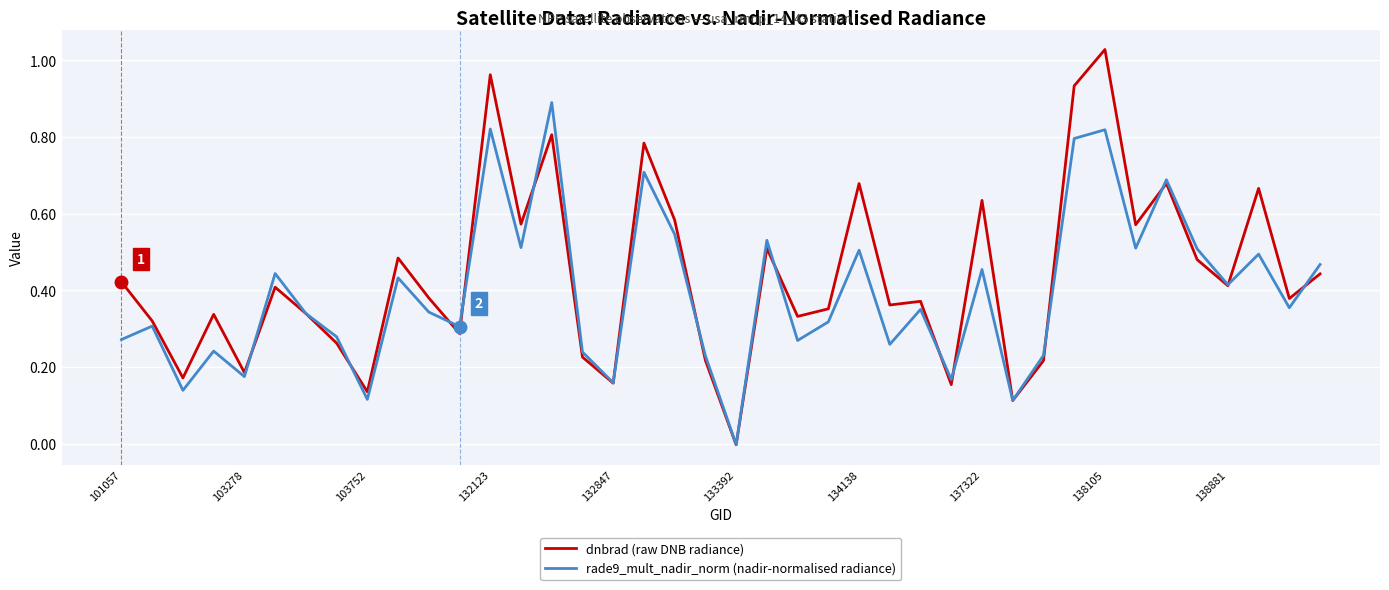

How many lines are shown in the chart?

2